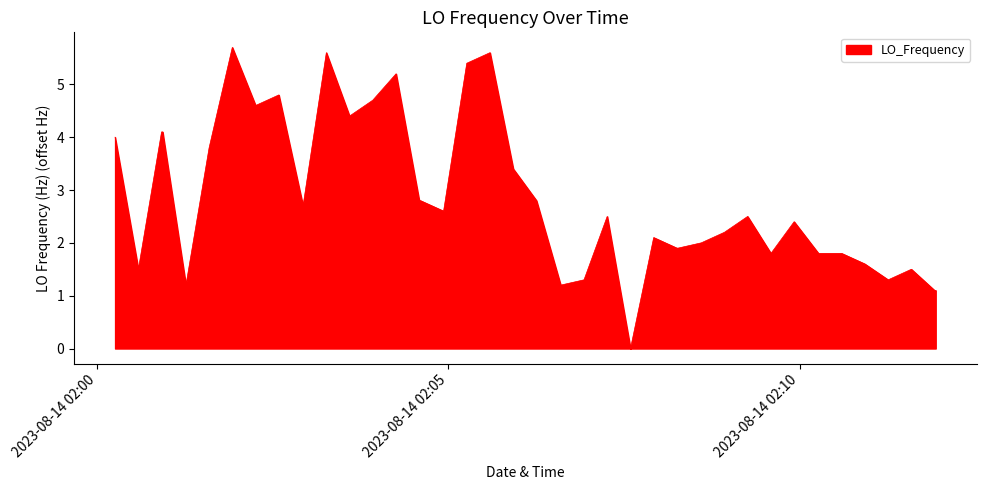

What is the greatest value displayed?

5.7